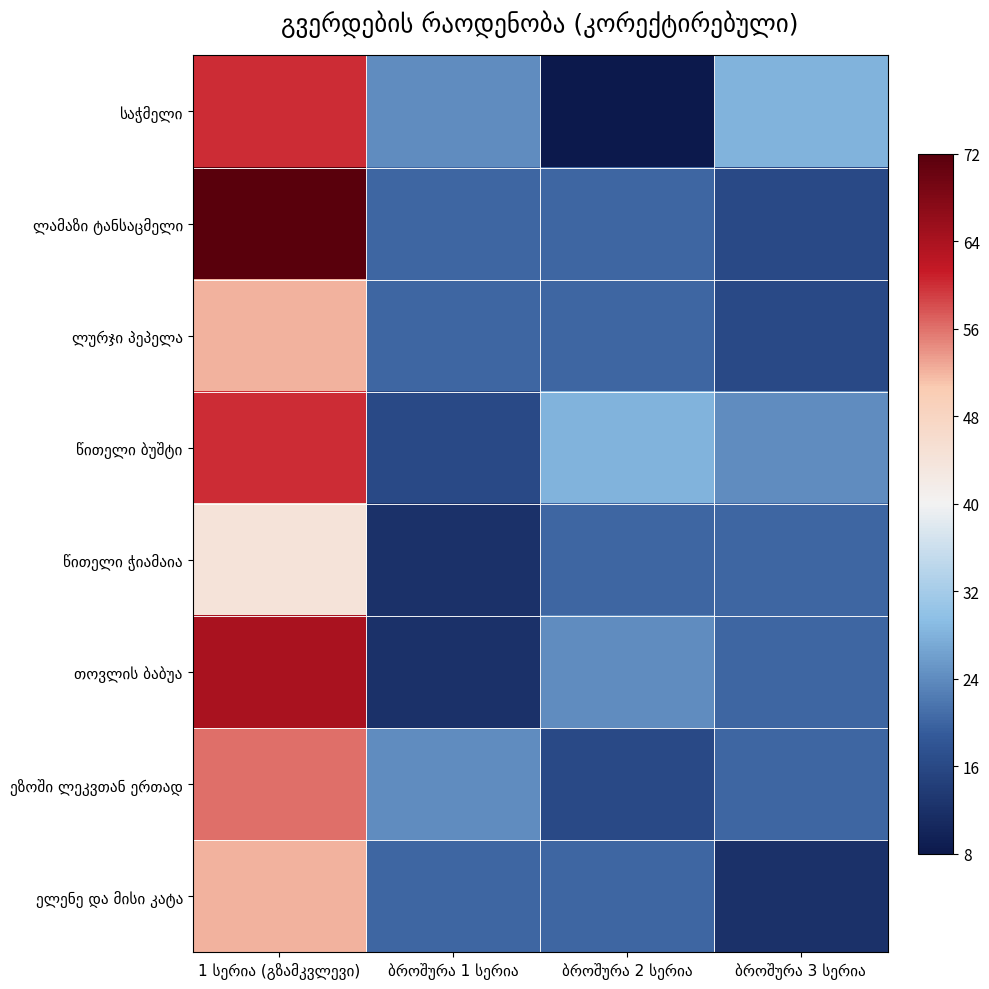

The value of თოვლის ბაბუა at 1 სერია (გზამკვლევი) is 64. True or false?

True